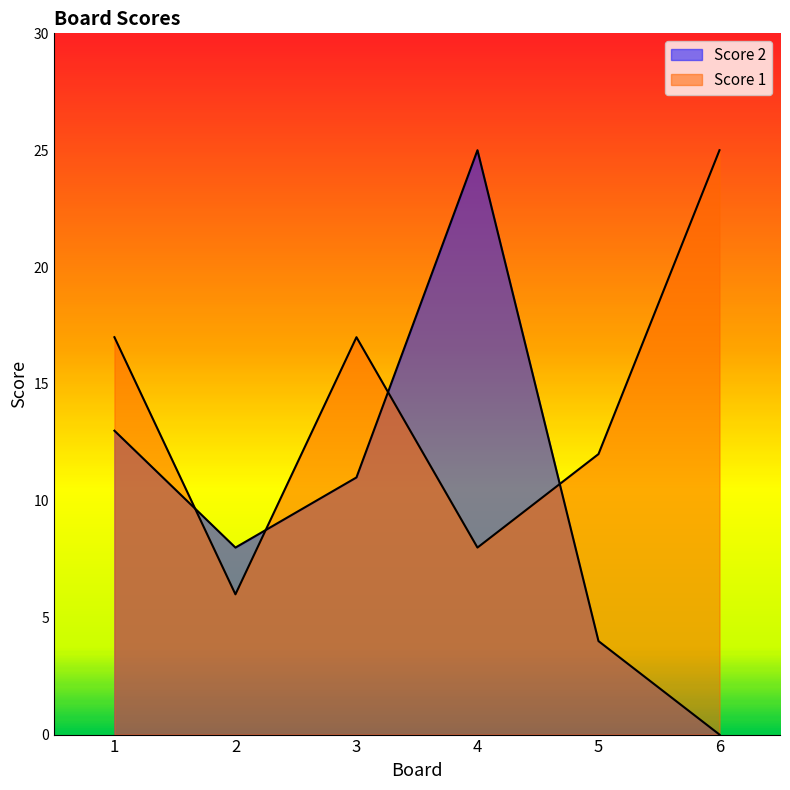

List the labels in order of Score 1 value, smallest first.

2, 4, 5, 1, 3, 6